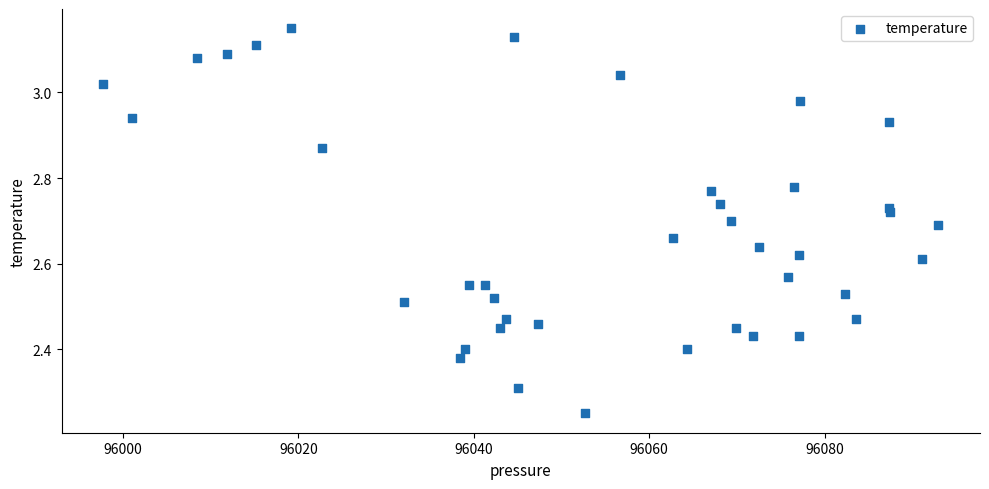

What is the range of Y values (max minus min)?

0.9